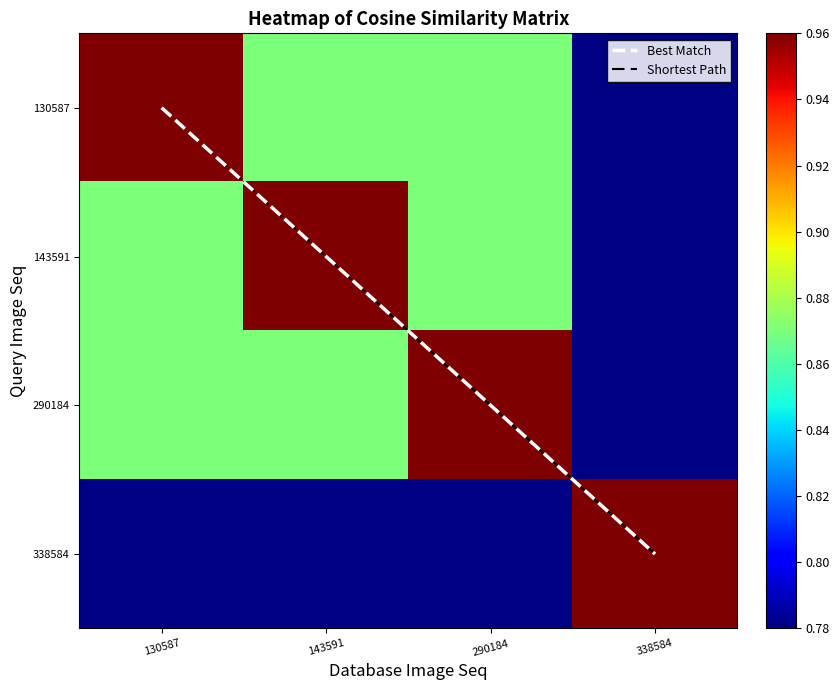

Which series has the largest range (max minus min)?

Best Match